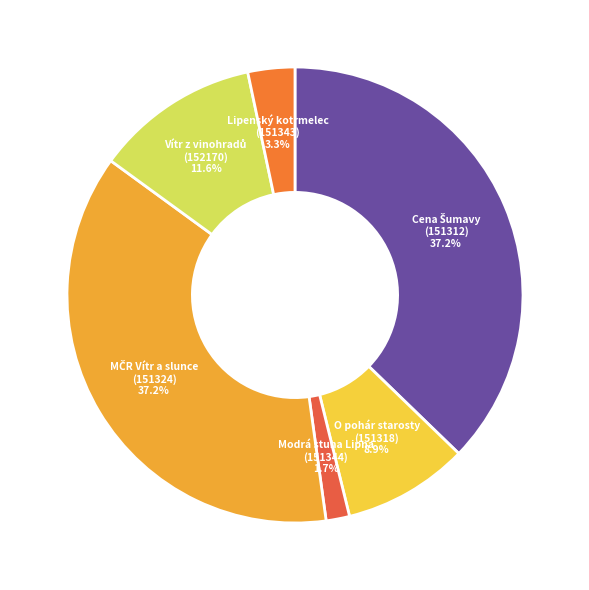

How many segments does this pie chart have?

6